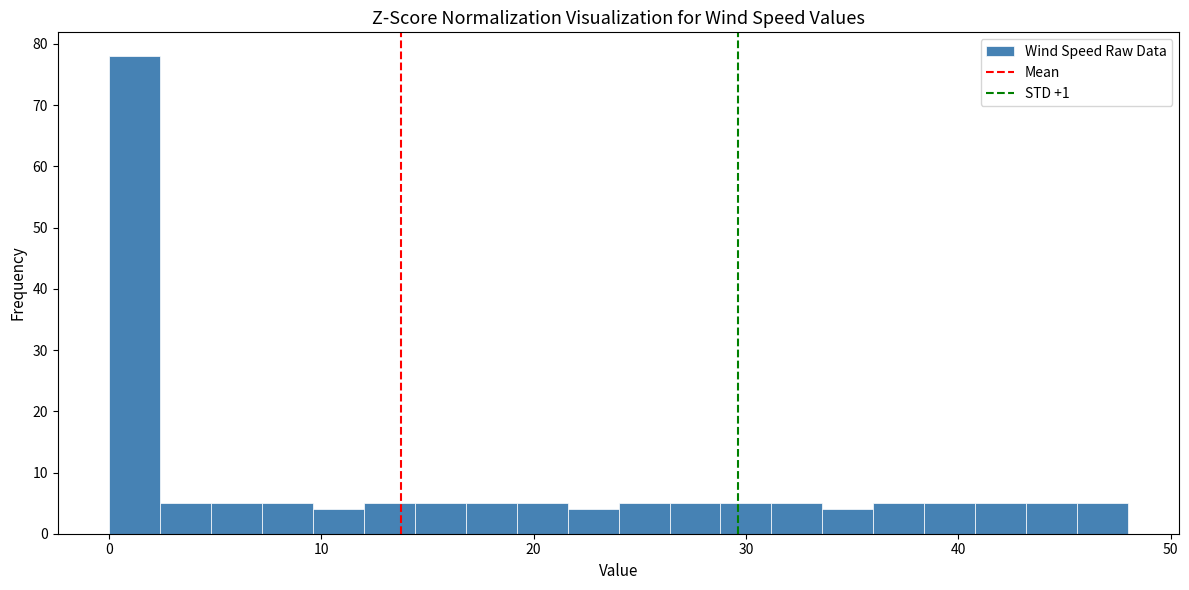

Read against the x-axis, roughly where is the centre of the tallest bar?

1